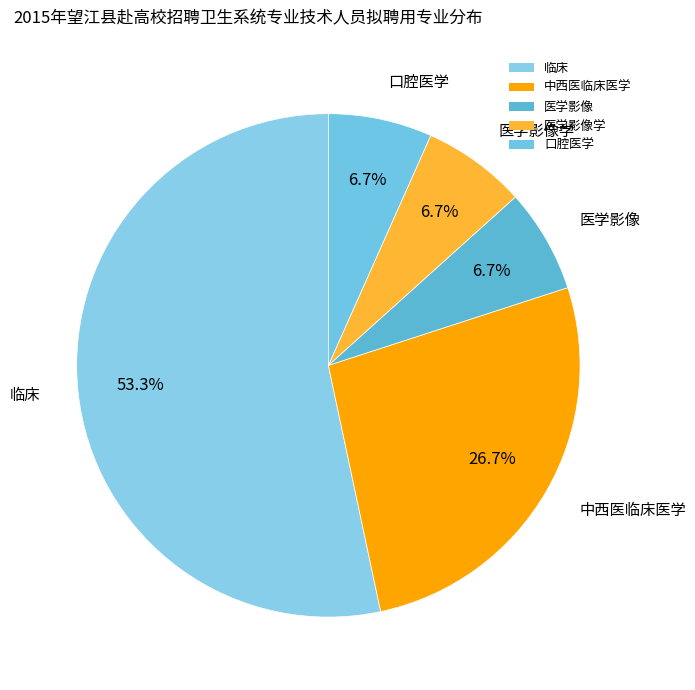

Does any single category account for the majority?

Yes